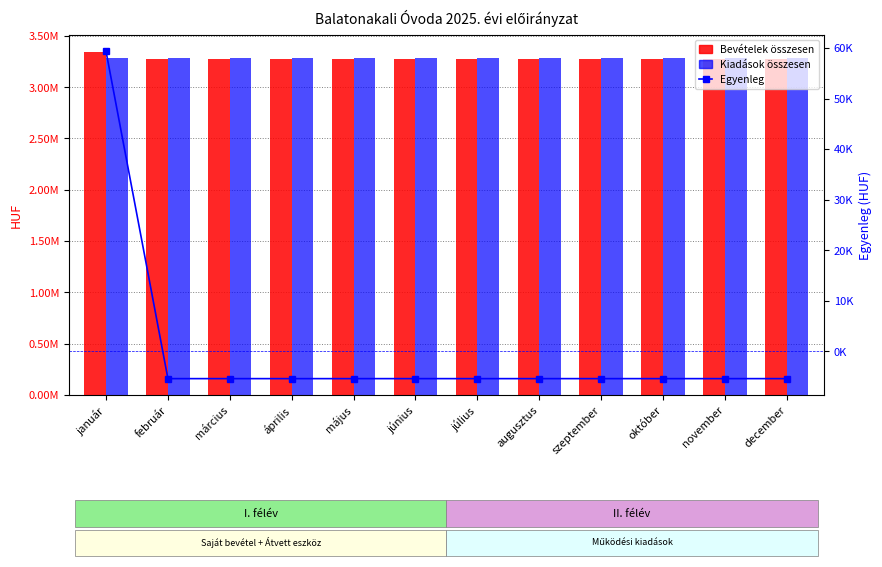

What is the total value across all series at október?

6553378.0